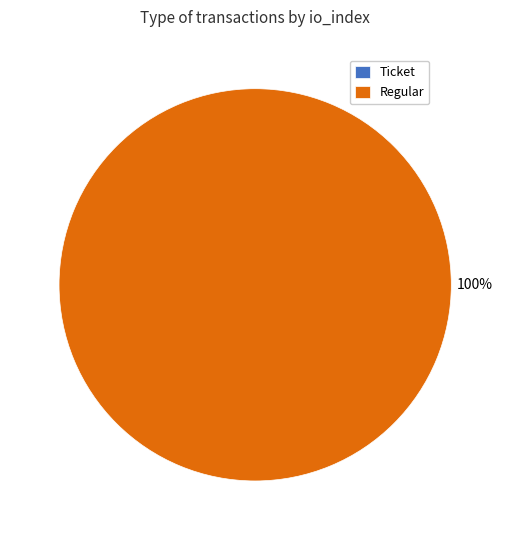

Does Regular represent more than half of the total?

Yes